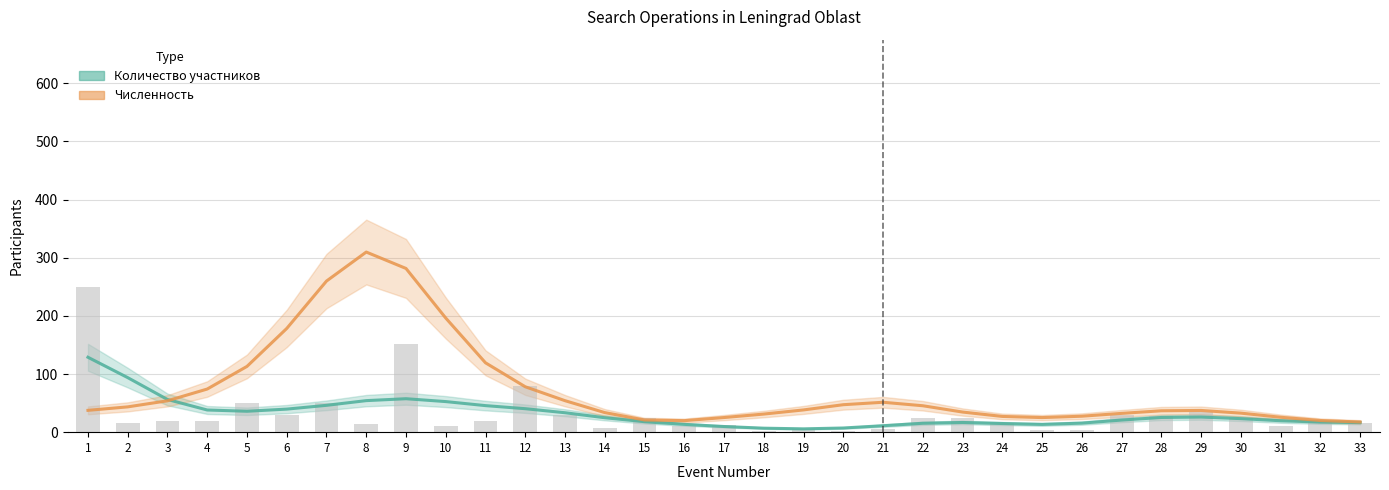

Which series has the largest range (max minus min)?

Численность